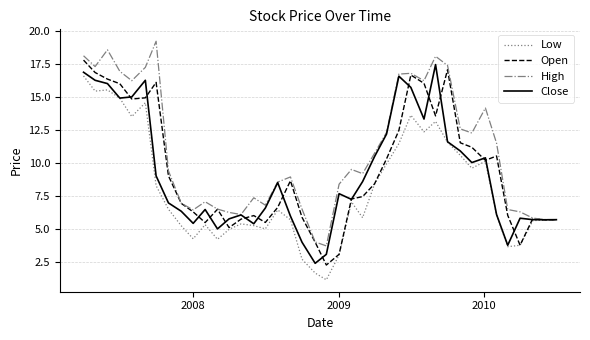

How many lines are shown in the chart?

4